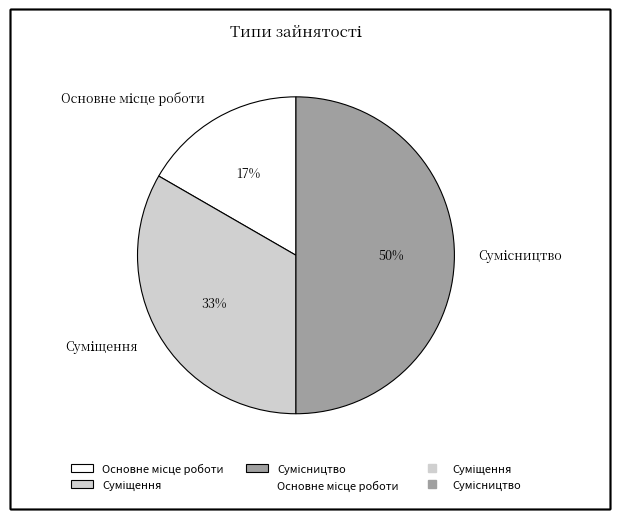

To the nearest percent, what is the average slice percentage?

33%